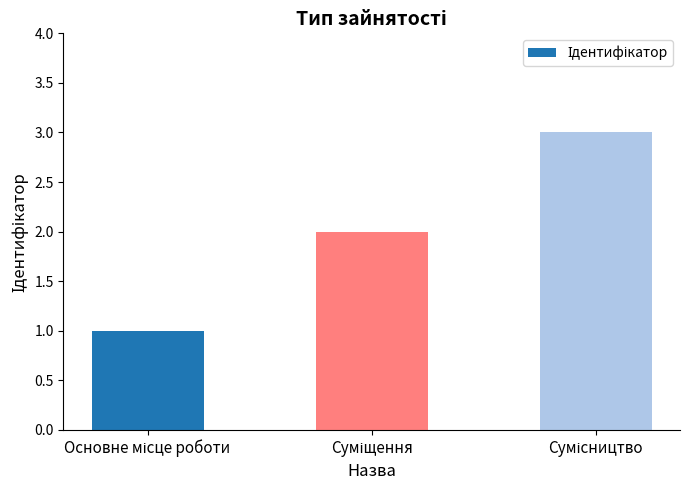

Reading left to right, extract all data points from this chart.

1	2	3